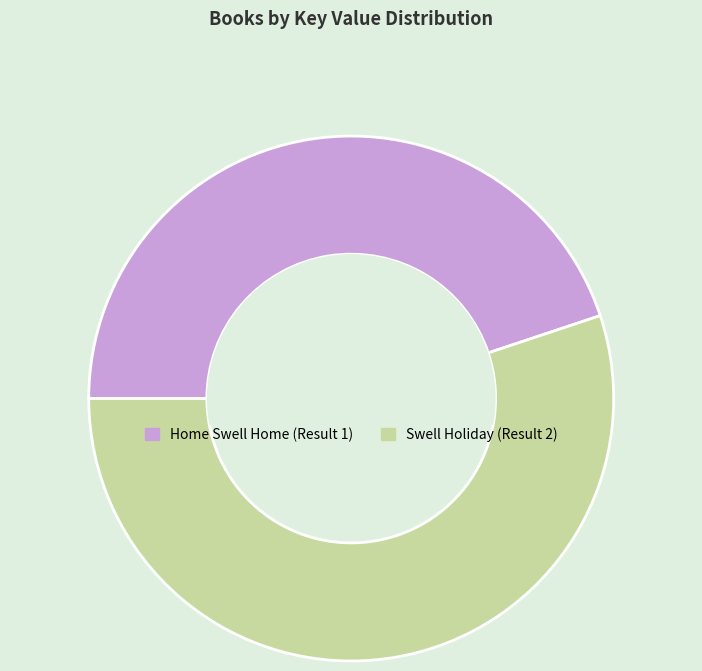

Rank the categories by value from lowest to highest.

Home Swell Home, Swell Holiday